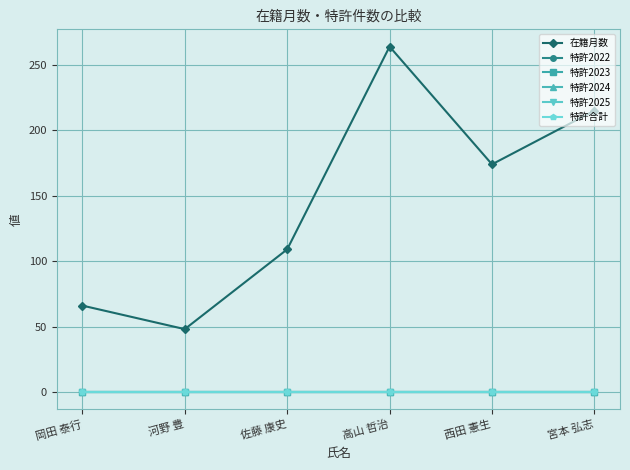

Reading left to right, extract all data points from this chart.

在籍月数: 岡田 泰行=66	河野 豊=48	佐藤 康史=109	高山 哲治=264	西田 憲生=174	宮本 弘志=215
特許2022: 岡田 泰行=0	河野 豊=0	佐藤 康史=0	高山 哲治=0	西田 憲生=0	宮本 弘志=0
特許2023: 岡田 泰行=0	河野 豊=0	佐藤 康史=0	高山 哲治=0	西田 憲生=0	宮本 弘志=0
特許2024: 岡田 泰行=0	河野 豊=0	佐藤 康史=0	高山 哲治=0	西田 憲生=0	宮本 弘志=0
特許2025: 岡田 泰行=0	河野 豊=0	佐藤 康史=0	高山 哲治=0	西田 憲生=0	宮本 弘志=0
特許合計: 岡田 泰行=0	河野 豊=0	佐藤 康史=0	高山 哲治=0	西田 憲生=0	宮本 弘志=0